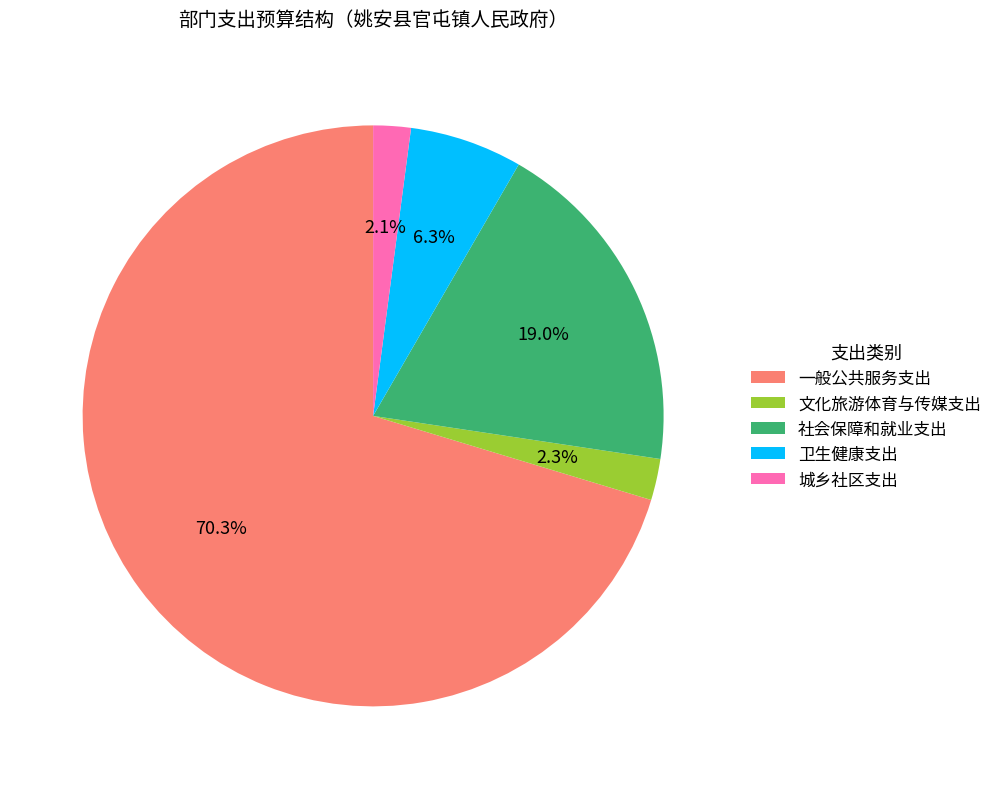

To the nearest percent, what percentage of the pie is 文化旅游体育与传媒支出?

2%